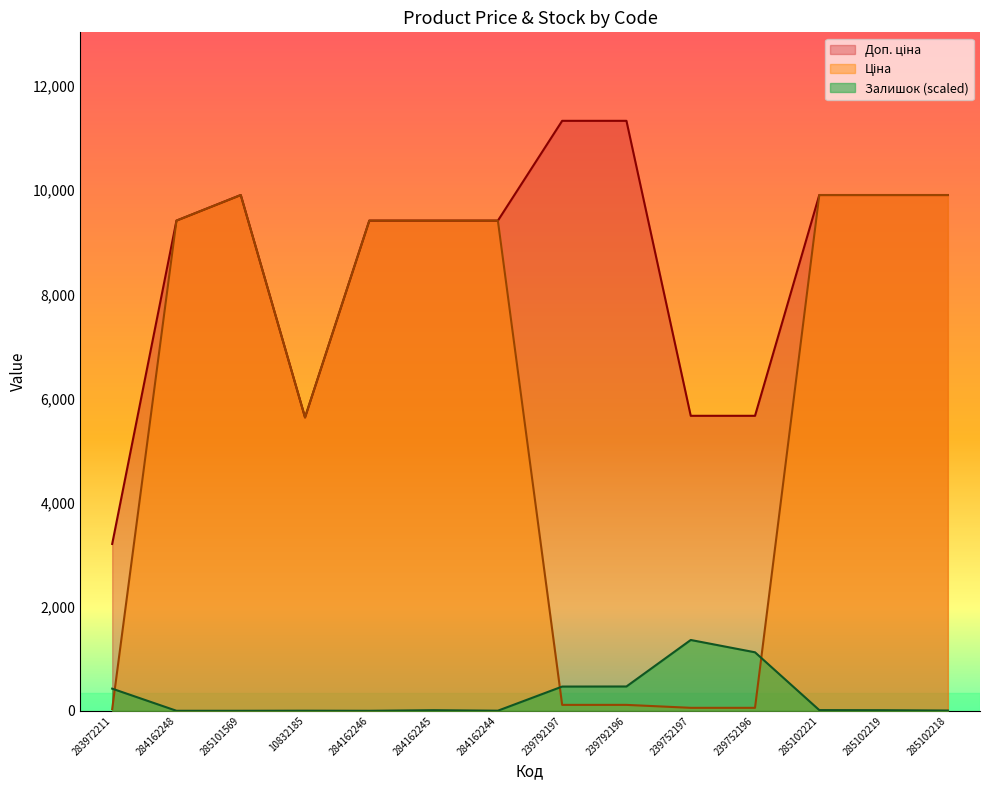

Reading left to right, extract all data points from this chart.

Ціна: 283972211=32.0	284162248=9416.9	285101569=9908.5	10832185=5636.0	284162246=9416.9	284162245=9416.9	284162244=9416.9	239792197=113.3	239792196=113.3	239752197=56.7	239752196=56.7	285102221=9908.5	285102219=9908.5	285102218=9908.5
Доп. ціна: 283972211=3205.0	284162248=9416.9	285101569=9908.5	10832185=5636.0	284162246=9416.9	284162245=9416.9	284162244=9416.9	239792197=11334.0	239792196=11334.0	239752197=5667.0	239752196=5667.0	285102221=9908.5	285102219=9908.5	285102218=9908.5
Залишок: 283972211=424.9	284162248=0.0	285101569=0.0	10832185=1.6	284162246=0.0	284162245=11.3	284162244=1.6	239792197=465.2	239792196=466.8	239752197=1360.1	239752196=1123.5	285102221=12.9	285102219=11.3	285102218=4.8